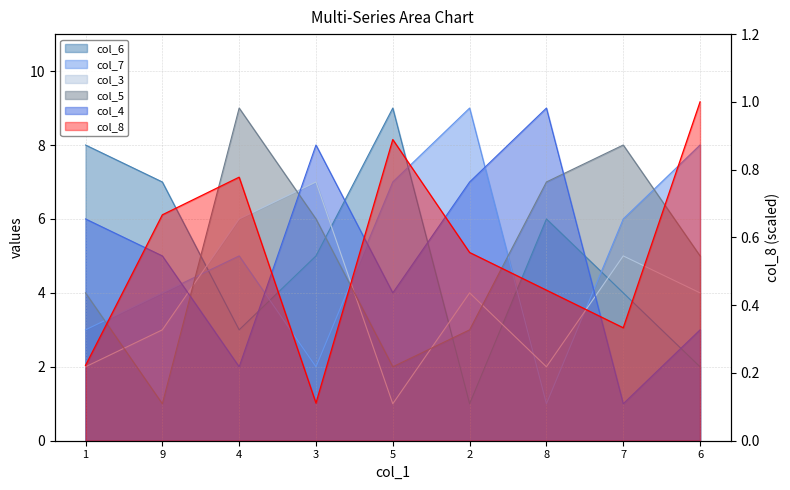

True or false: col_3 and col_6 cross at least once.

True